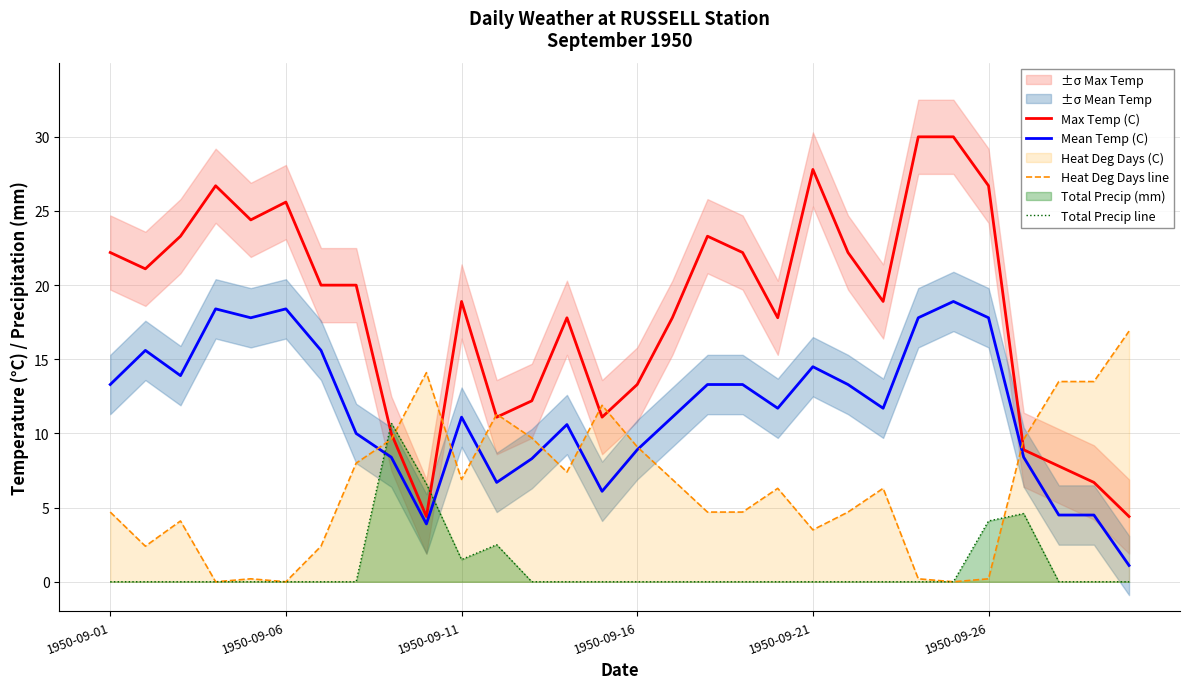

Which series has the largest range (max minus min)?

Max Temp (C)